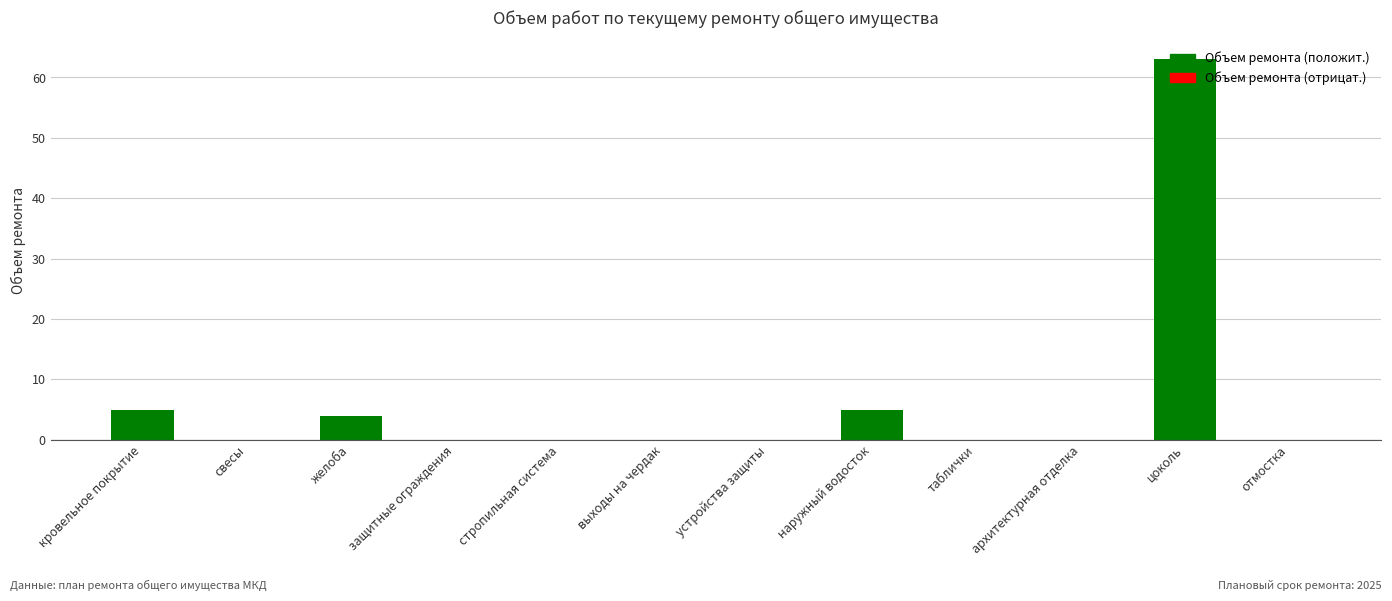

At which category does the chart reach its peak across all series?

цоколь